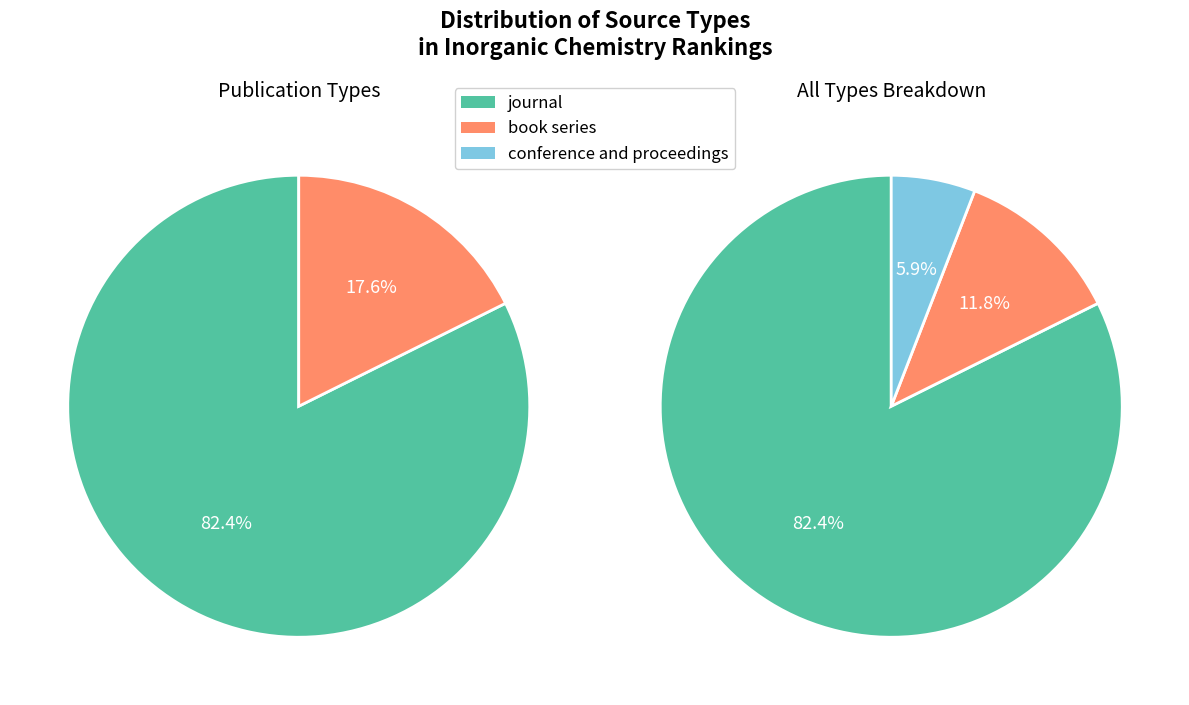

To the nearest percent, what is the difference between the journal and book series slice percentages?

71%